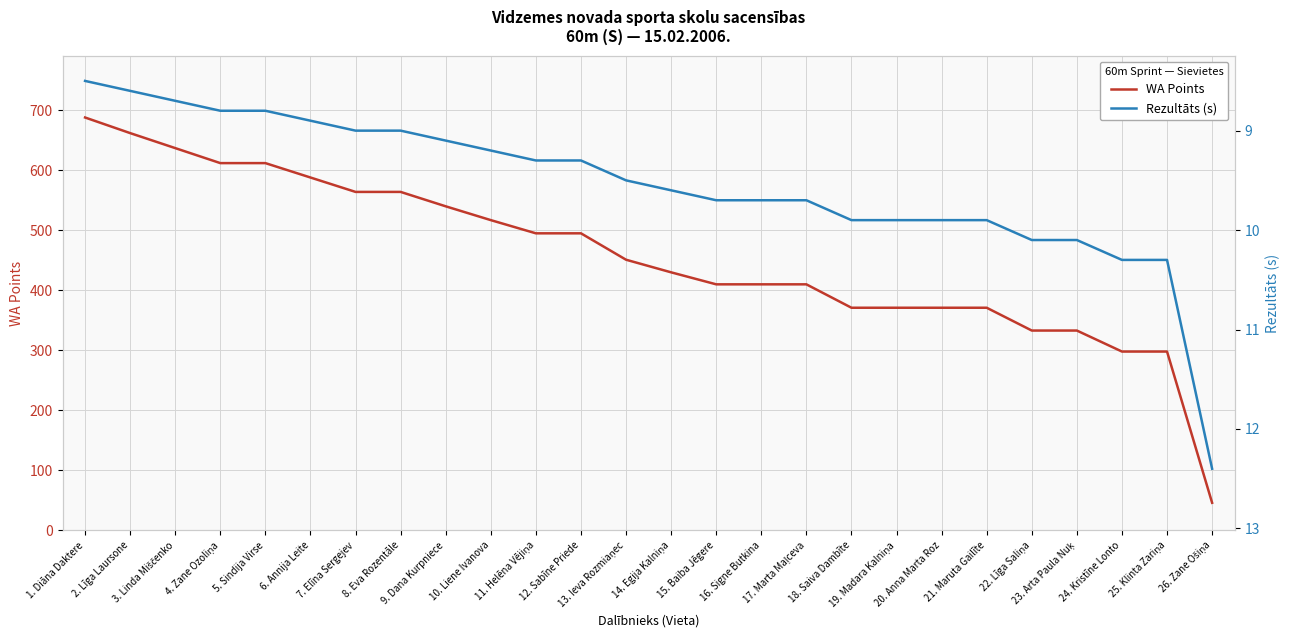

What is the smallest value displayed?

8.5